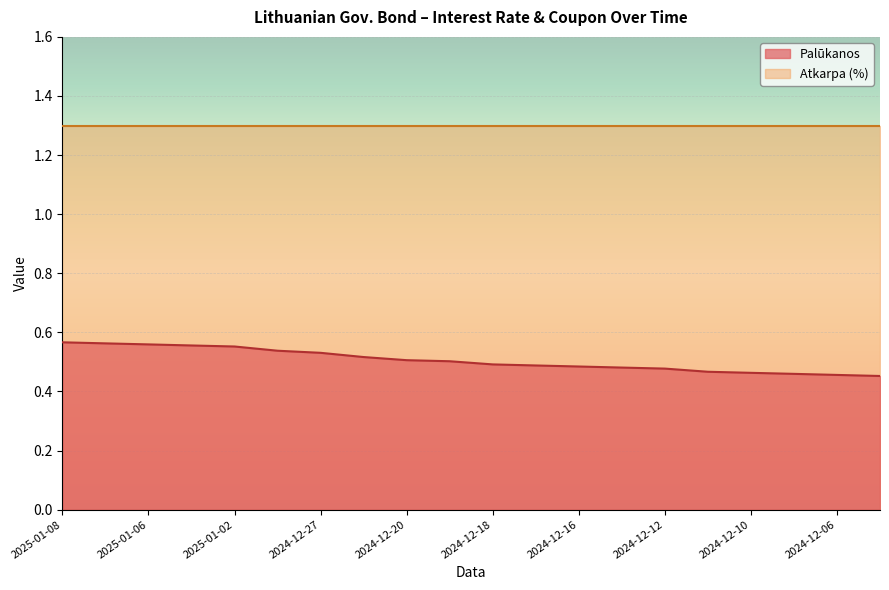

Reading right to left, transcribe all the data shown in this chart.

2024-12-05=0.5	2024-12-06=0.5	2024-12-09=0.5	2024-12-10=0.5	2024-12-11=0.5	2024-12-12=0.5	2024-12-13=0.5	2024-12-16=0.5	2024-12-17=0.5	2024-12-18=0.5	2024-12-19=0.5	2024-12-20=0.5	2024-12-23=0.5	2024-12-27=0.5	2024-12-30=0.5	2025-01-02=0.6	2025-01-03=0.6	2025-01-06=0.6	2025-01-07=0.6	2025-01-08=0.6